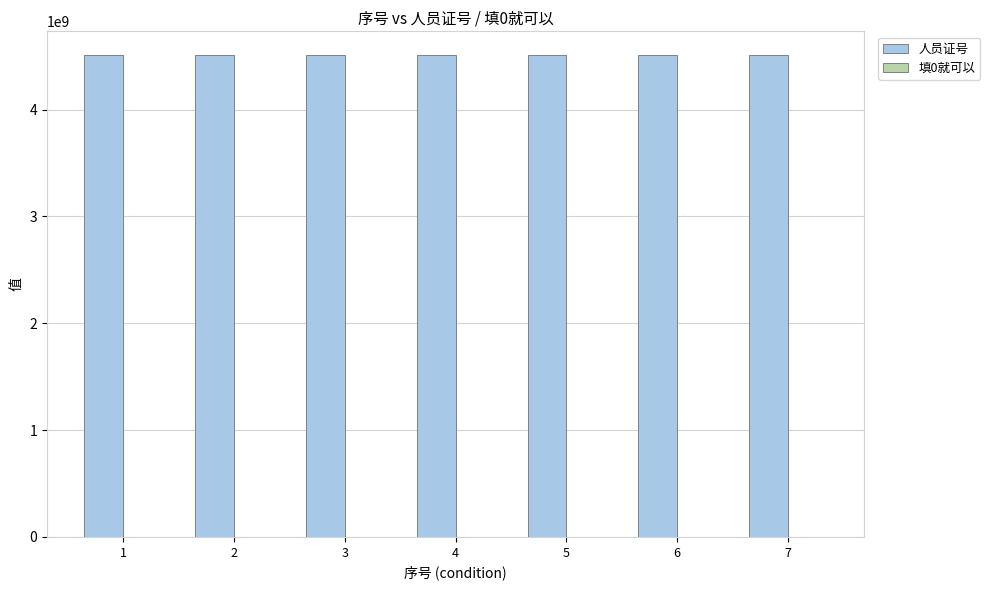

List the series in order of their peak value, highest first.

人员证号, 填0就可以